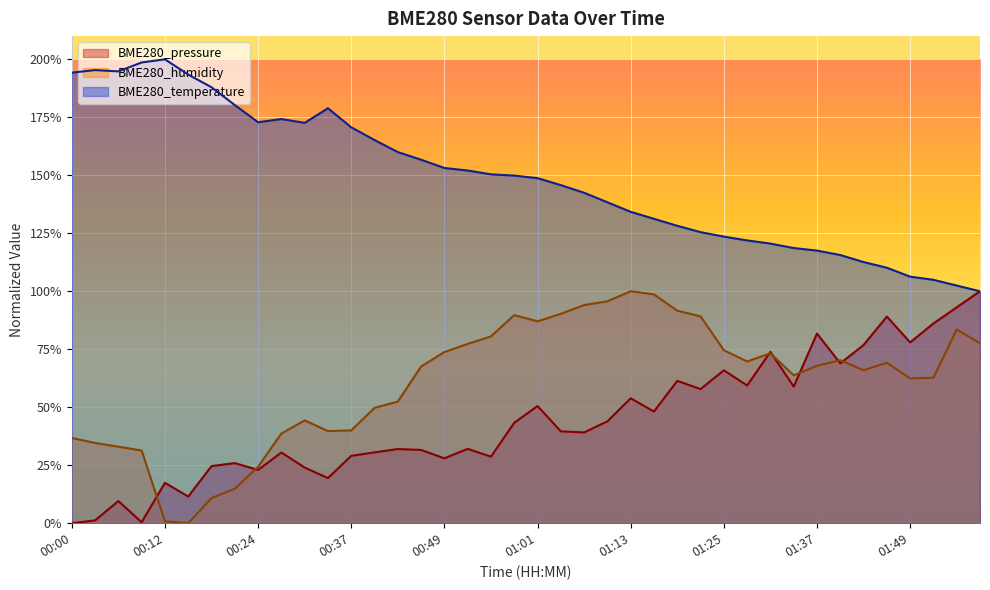

What position from the right is 01:34?

9